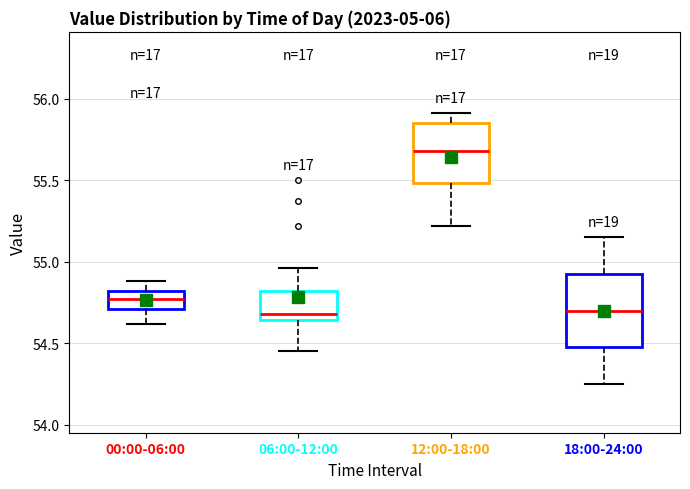

Which box is the tallest, from its lower edge to its upper edge?

18:00-24:00